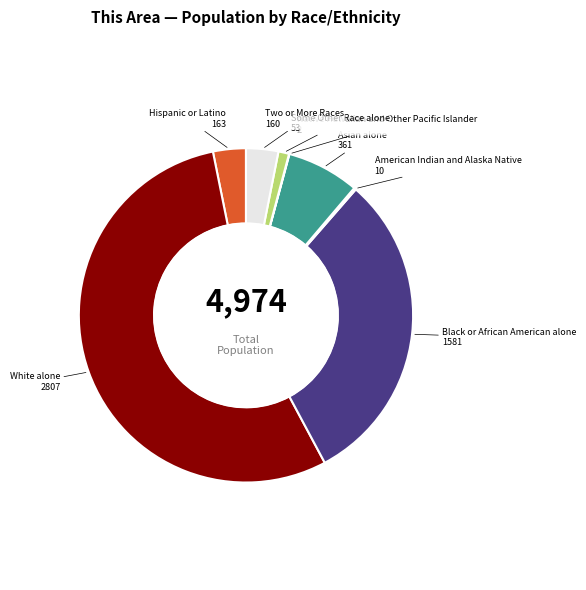

Does any single category account for the majority?

Yes